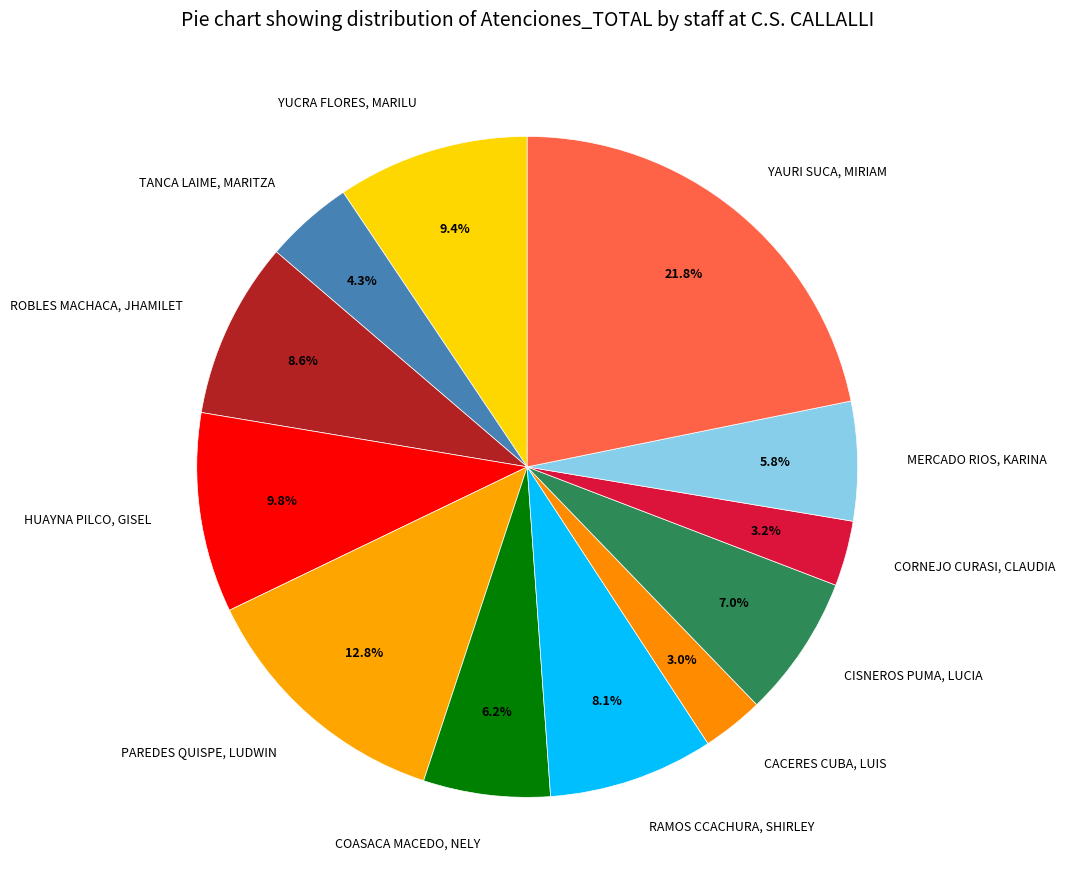

Rank the categories by value from lowest to highest.

CACERES CUBA, LUIS, CORNEJO CURASI, CLAUDIA, TANCA LAIME, MARITZA, MERCADO RIOS, KARINA, COASACA MACEDO, NELY, CISNEROS PUMA, LUCIA, RAMOS CCACHURA, SHIRLEY, ROBLES MACHACA, JHAMILET, YUCRA FLORES, MARILU, HUAYNA PILCO, GISEL, PAREDES QUISPE, LUDWIN, YAURI SUCA, MIRIAM